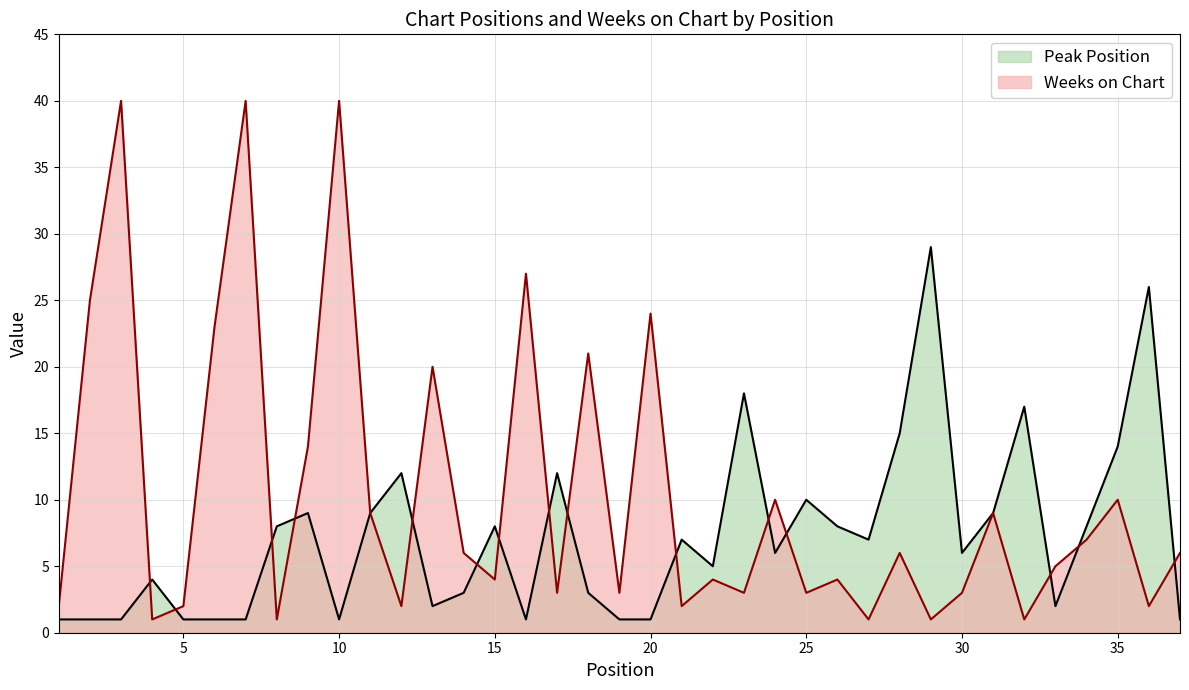

What is the sum of all Weeks on Chart values?

384